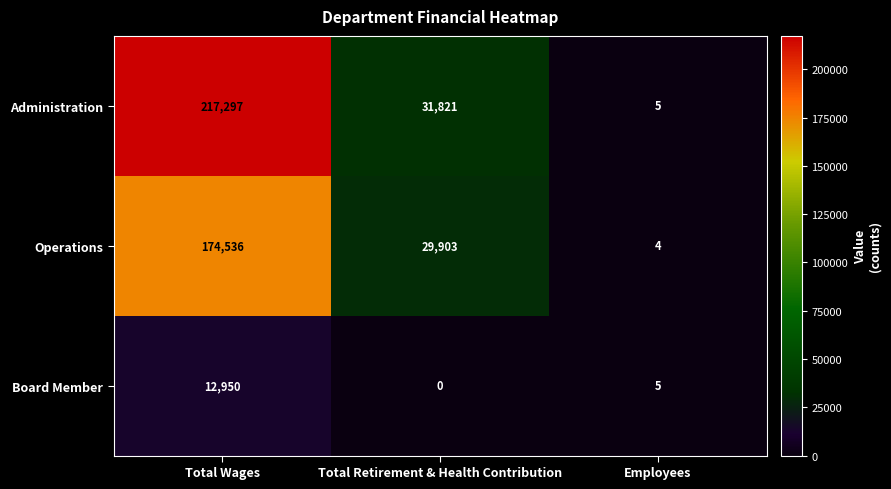

Where is Administration nearest to the value 108651?

Total Retirement & Health Contribution